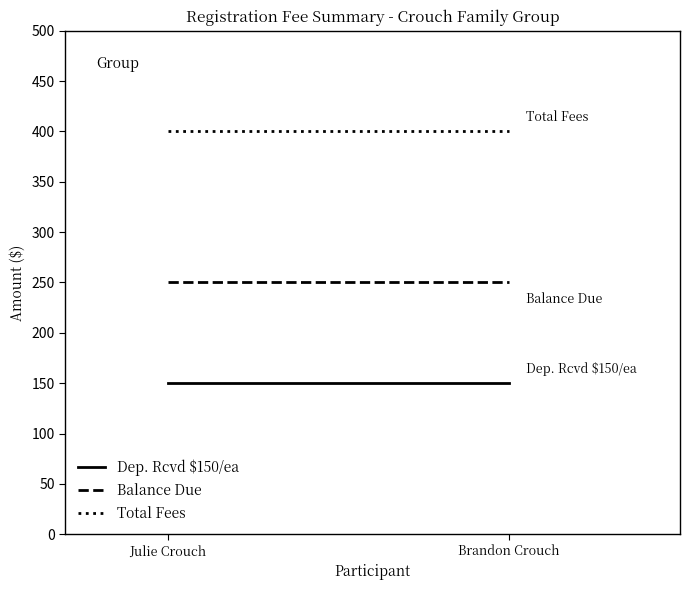

Which series has the widest spread of values?

Dep. Rcvd $150/ea